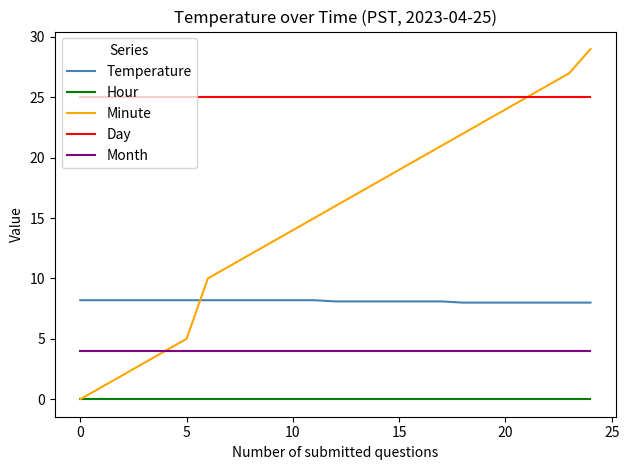

What is the maximum value shown in the chart?

29.0